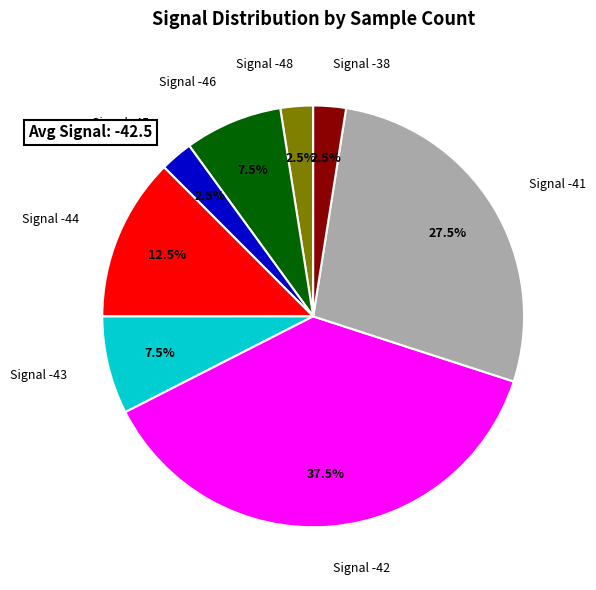

Does any single category account for the majority?

No